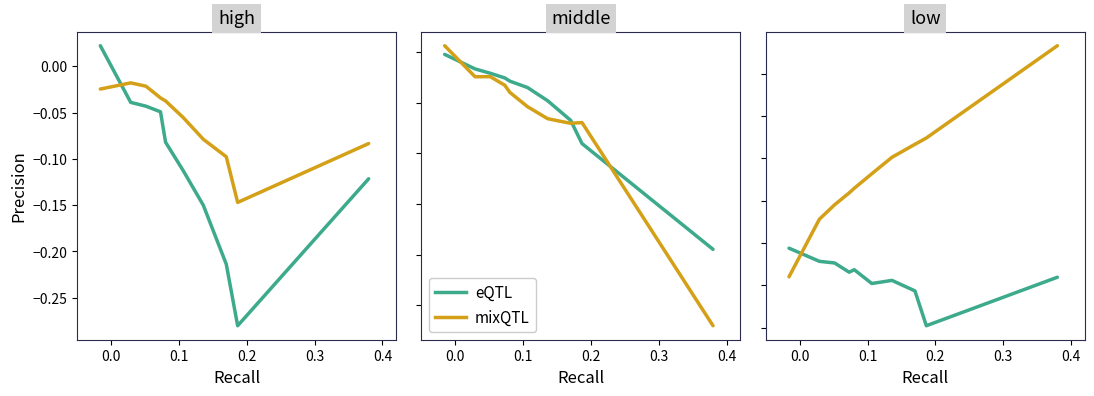

What is the difference between the maximum and minimum values in the Mar series?

0.4